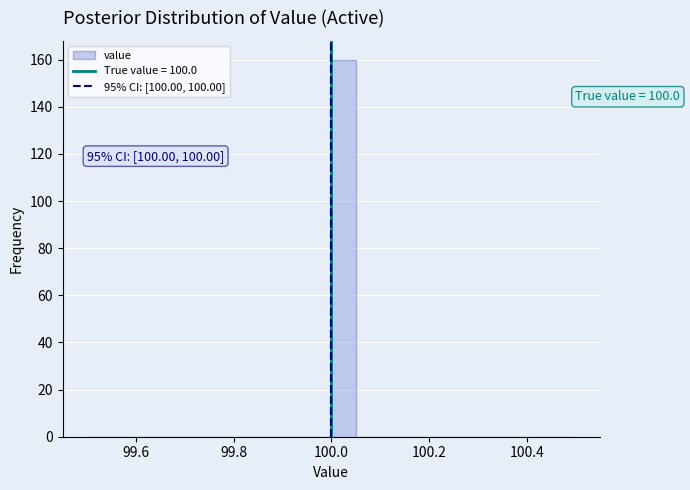

Read against the x-axis, roughly where is the centre of the tallest bar?

100.02